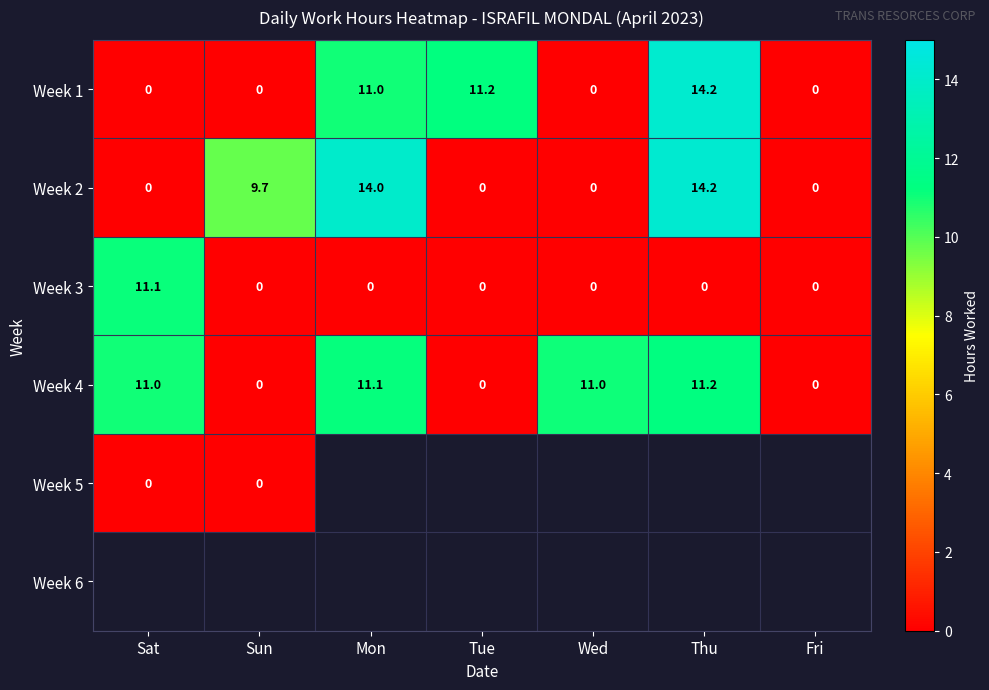

Is the value of Week 1 at Tue greater than the value of Week 3 at Thu?

Yes